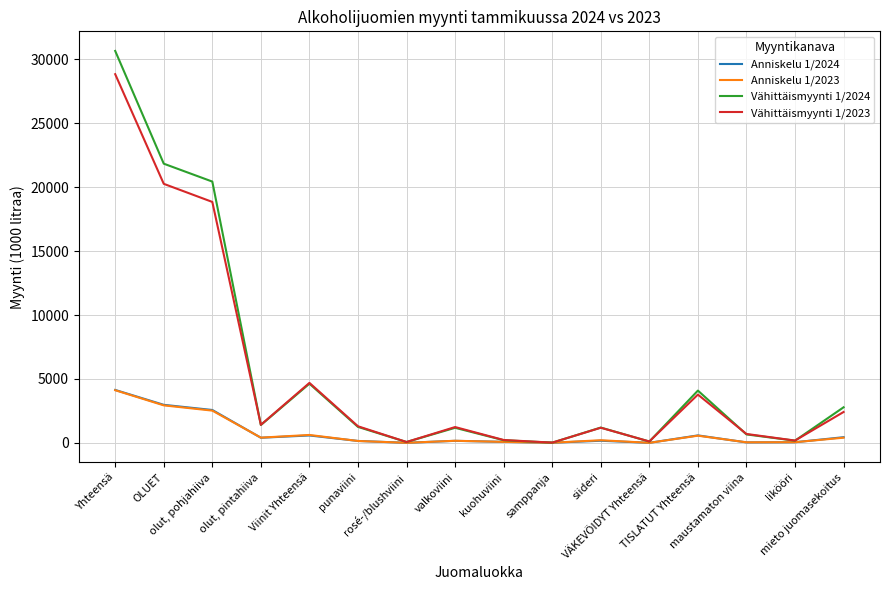

At which label does Anniskelu 1/2024 first exceed 166?

Yhteensä